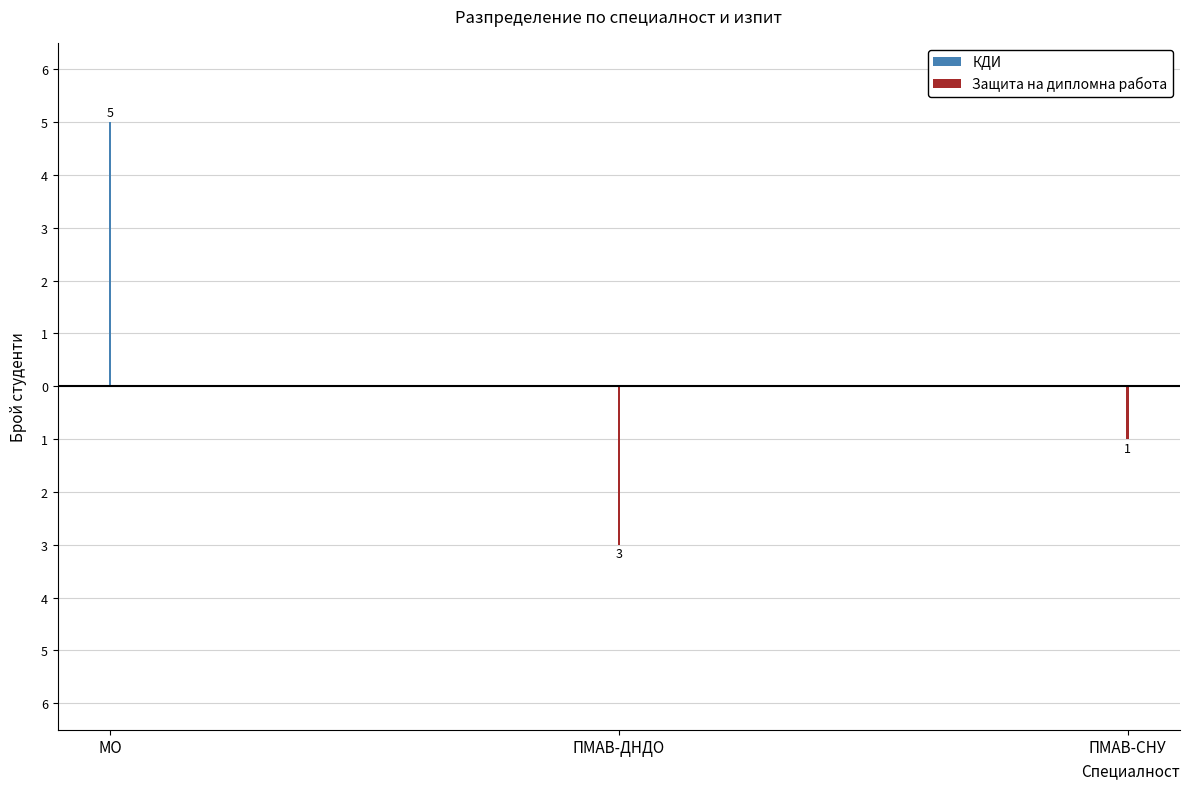

At which category is the sum across all series the highest?

МО